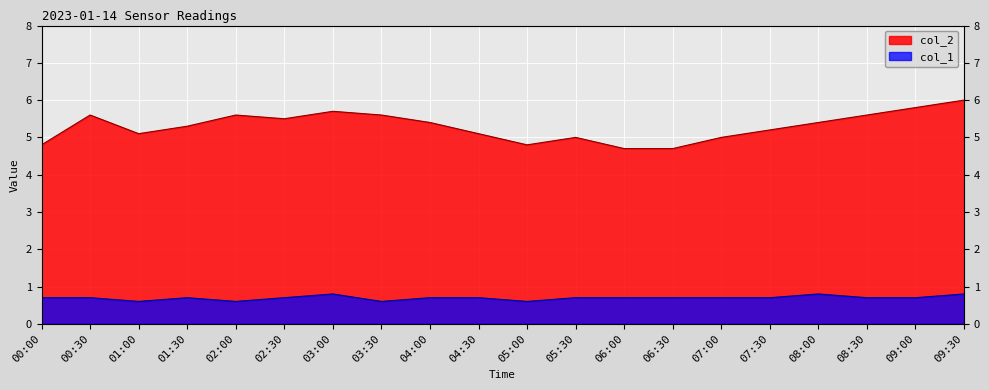

In col_1, how many points are lower than both neighbors (excluding endpoints)?

4